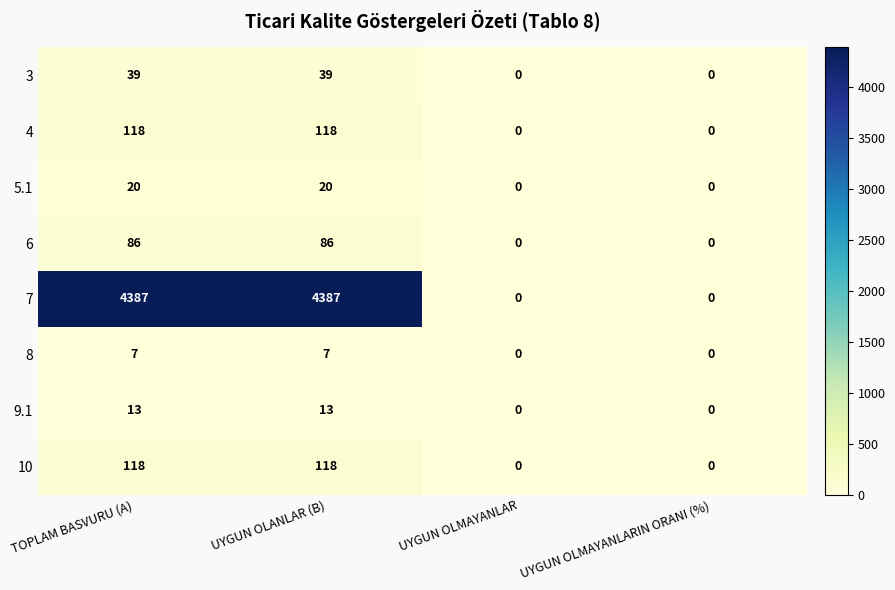

What is the difference between the 4 values at TOPLAM BASVURU (A) and UYGUN OLMAYANLARIN ORANI (%)?

118